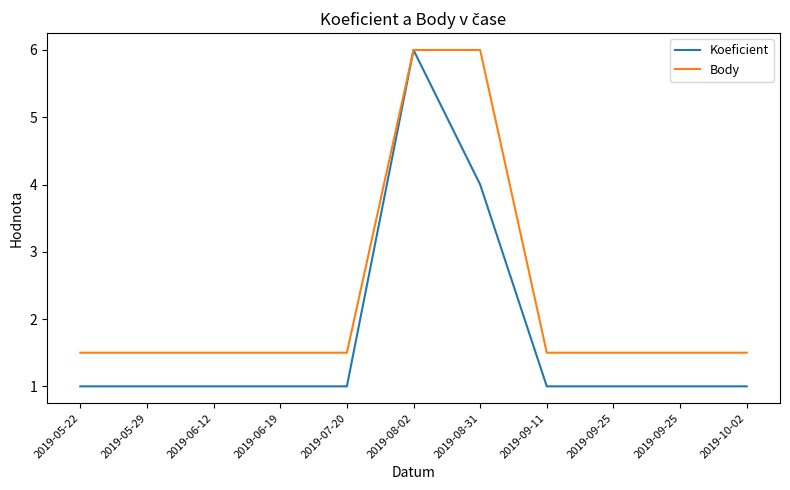

How many Body values are between 1 and 2?

9